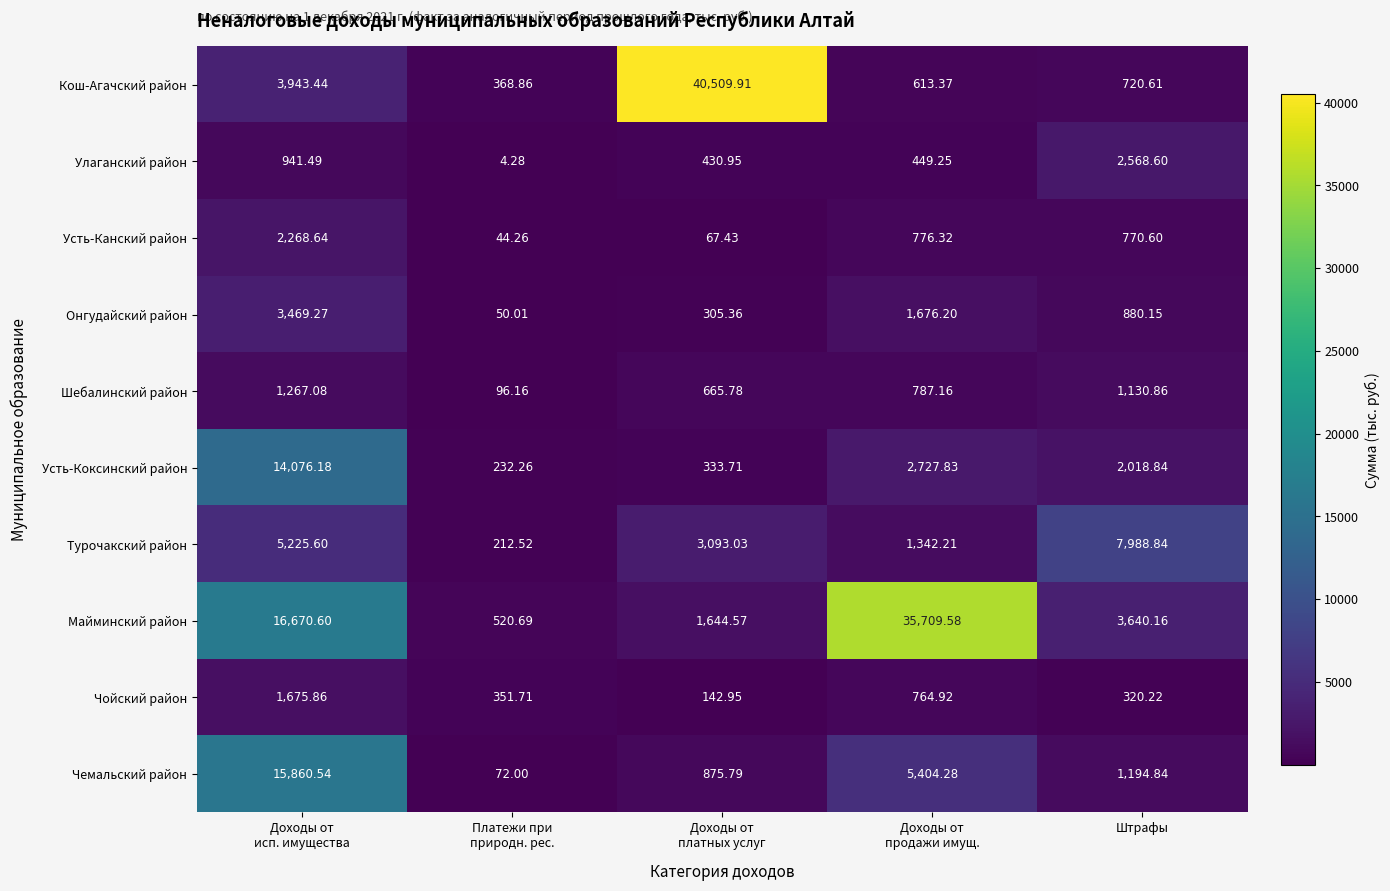

Which category has the highest value in the Турочакский район series?

Штрафы